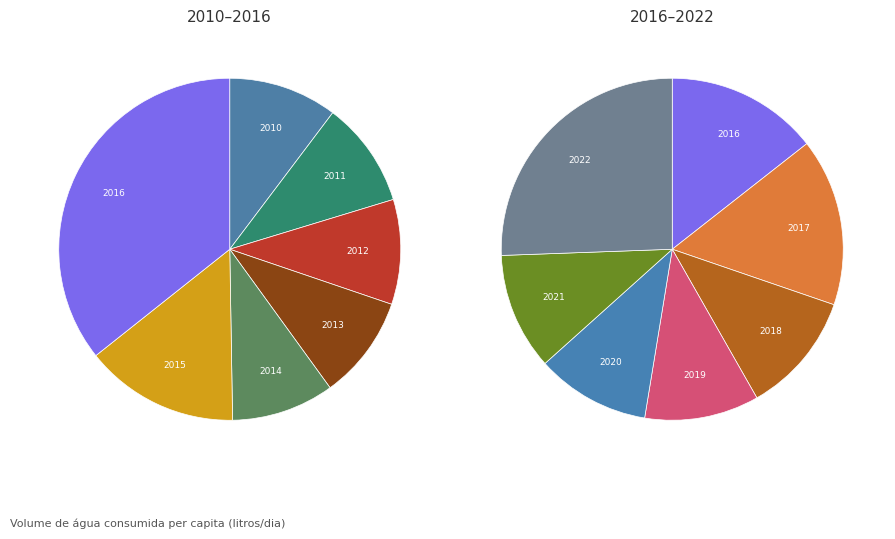

Does 2014 account for over 50% of the chart?

No